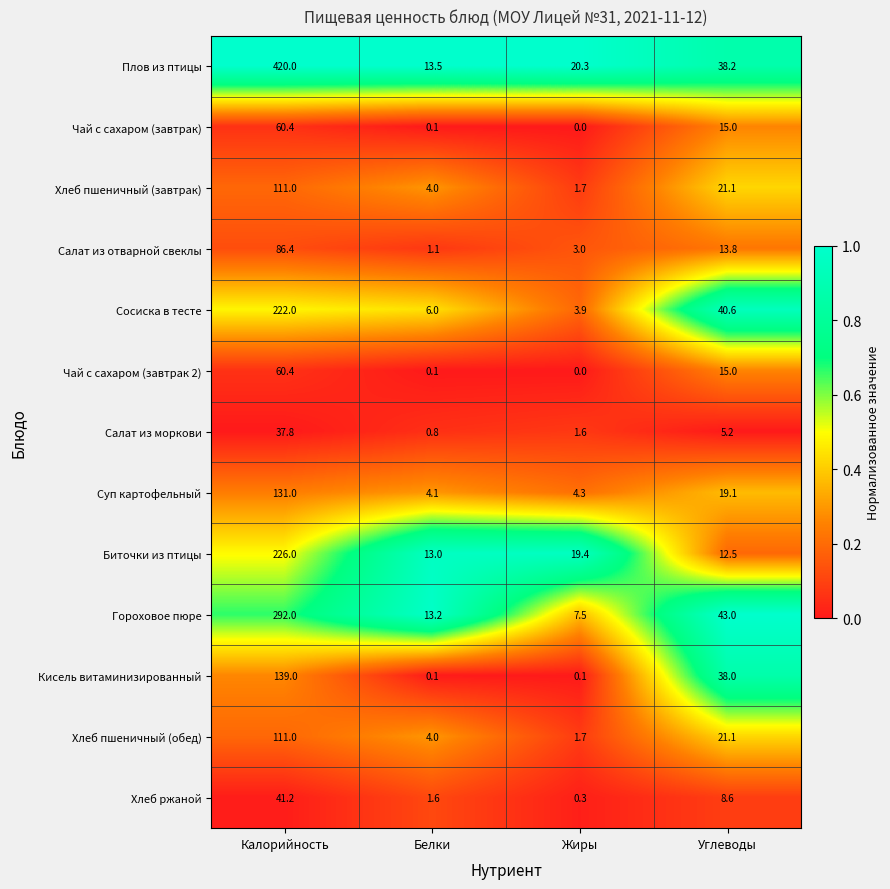

What is the total value across all series at Жиры?

63.8